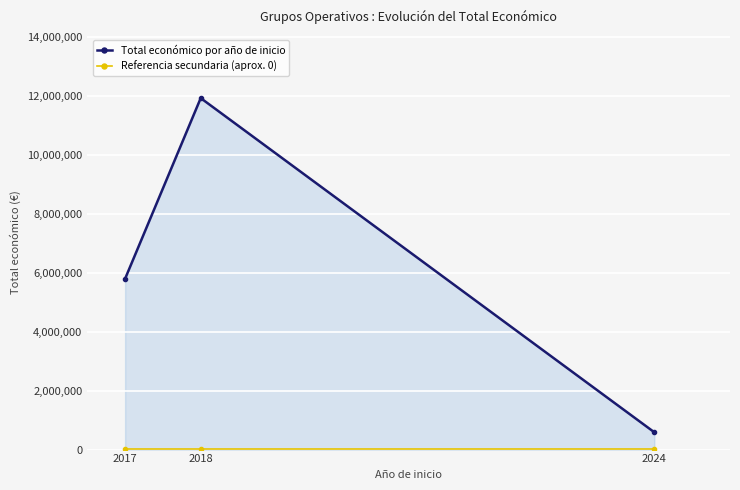

The value of Total económico por año de inicio at 2024 is 585914. True or false?

True